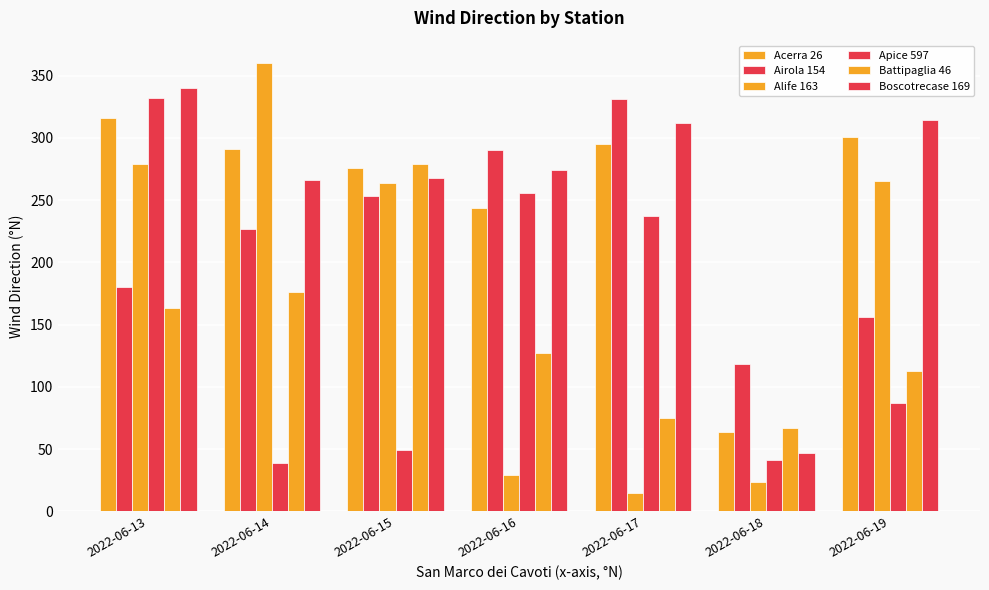

Count the number of categories in the chart.

7